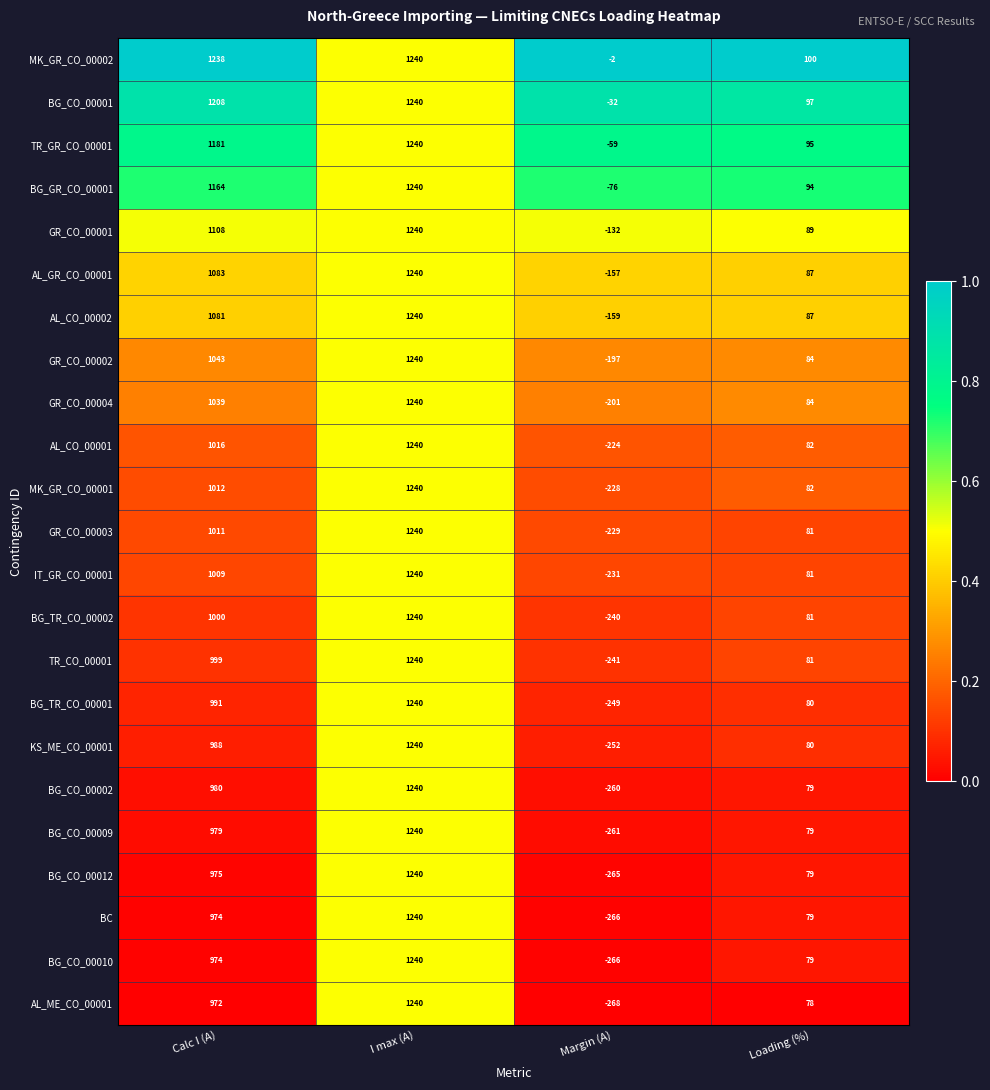

Count the number of data series in this chart.

23